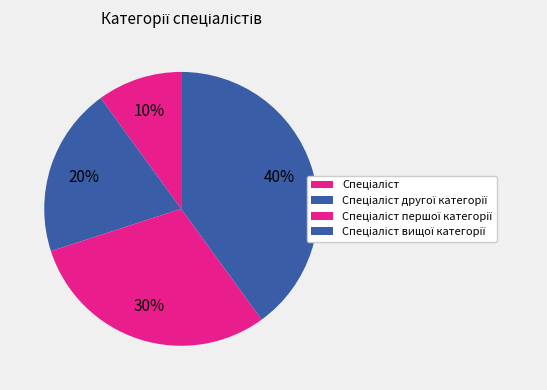

Which has a higher value, Спеціаліст вищої категорії or Спеціаліст?

Спеціаліст вищої категорії